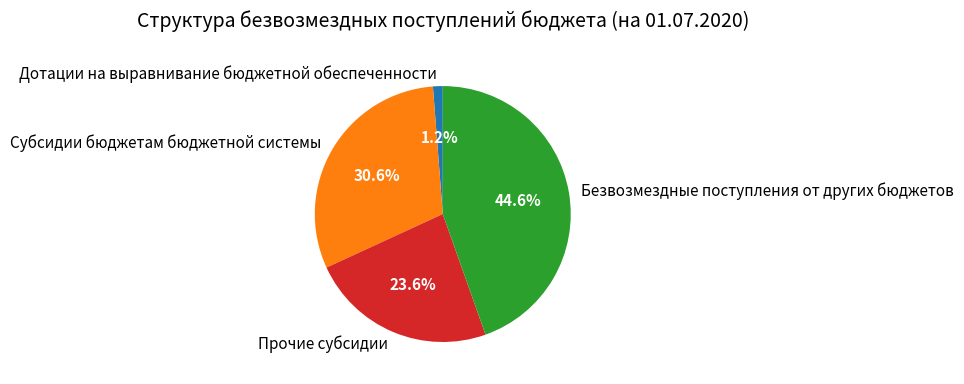

What percentage do Субсидии бюджетам бюджетной системы and Безвозмездные поступления от других бюджетов together represent?

75.2%